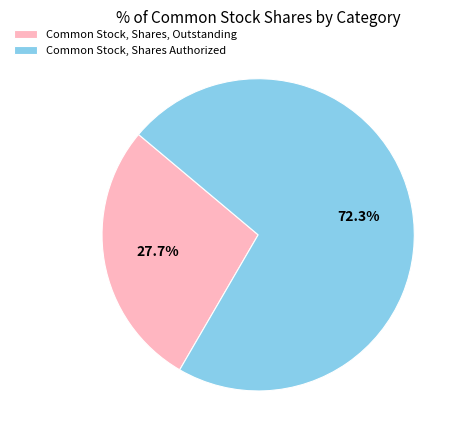

Which slice is the smallest?

Common Stock, Shares, Outstanding